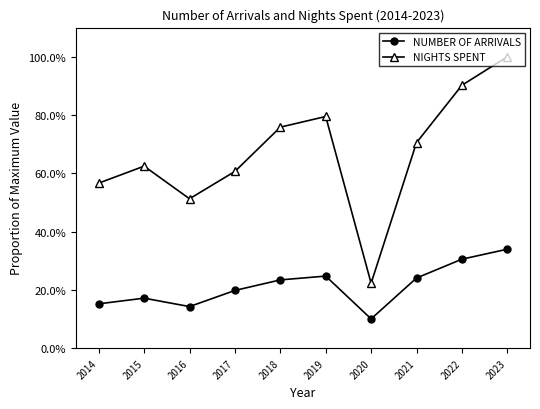

Reading left to right, extract all data points from this chart.

NUMBER OF ARRIVALS: 2014=15.2	2015=17.2	2016=14.3	2017=19.8	2018=23.4	2019=24.7	2020=10.1	2021=24.1	2022=30.5	2023=34.0
NIGHTS SPENT: 2014=56.6	2015=62.5	2016=51.3	2017=60.6	2018=75.8	2019=79.5	2020=22.3	2021=70.5	2022=90.2	2023=100.0